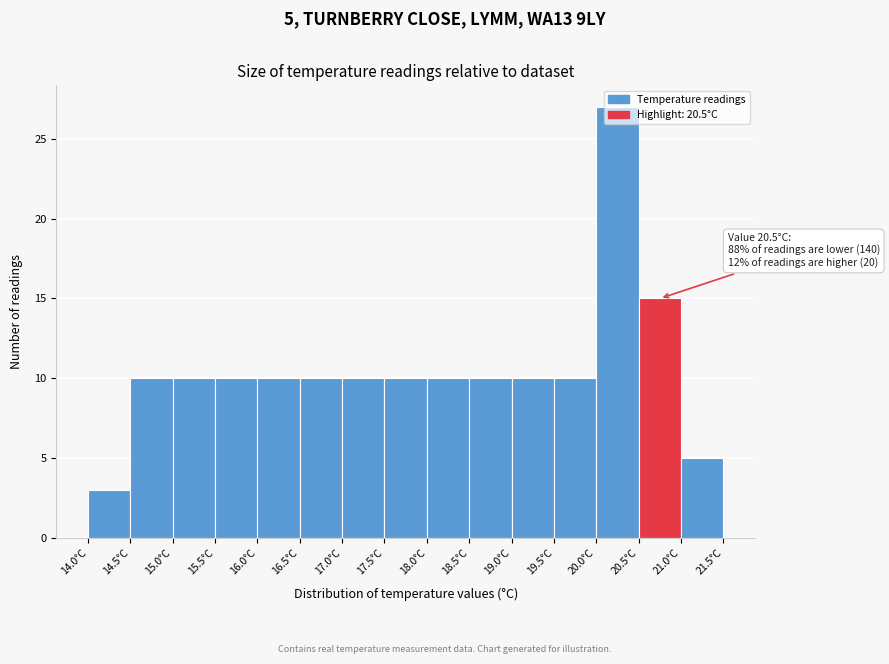

Over which range of the x-axis is the bar tallest?

20.0 to 20.5